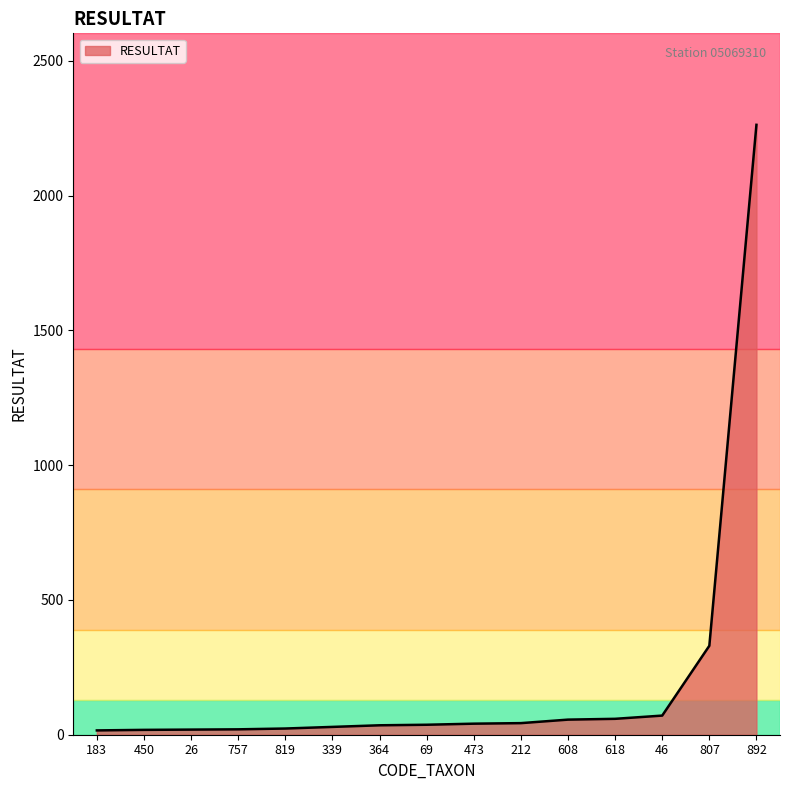

The chart shows a value of 23 at 819. True or false?

True